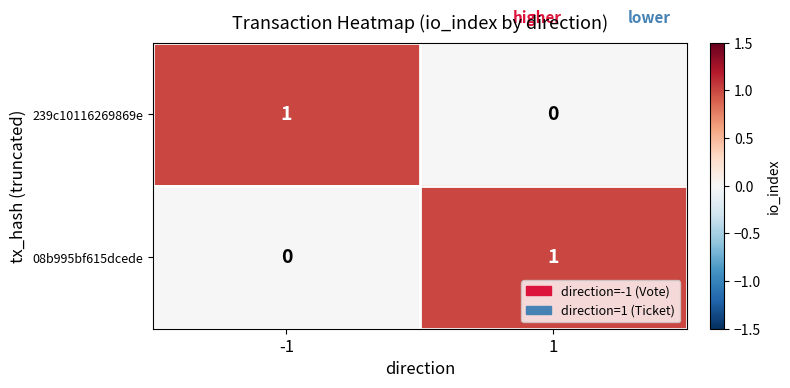

What is the spread (max minus min) of values at -1?

1